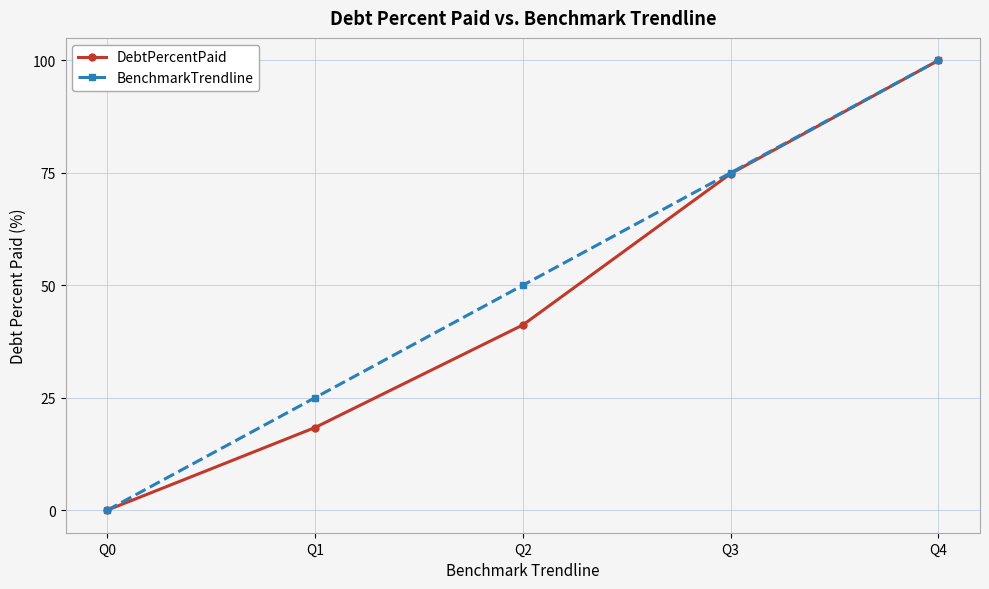

How many distinct data groups are displayed?

2